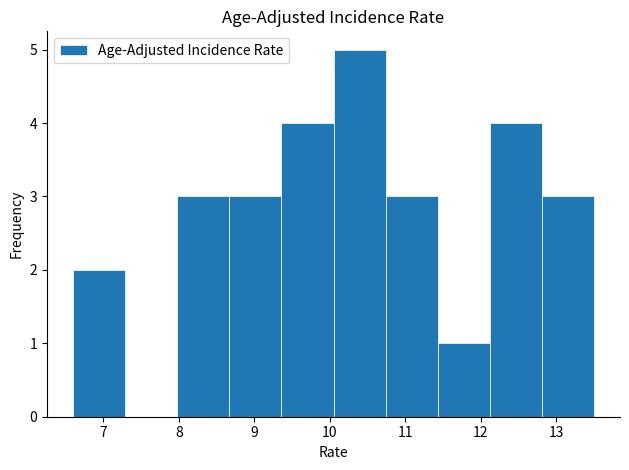

Reading left to right, transcribe this chart: for each bar, give the range it covers on the x-axis and its height. Neither the bar edges nor the heights are printed on the chart, so give them approximately, as read against the axes.

6.60 to 7.29: 2
7.29 to 7.98: 0
7.98 to 8.67: 3
8.67 to 9.36: 3
9.36 to 10.05: 4
10.05 to 10.74: 5
10.74 to 11.43: 3
11.43 to 12.12: 1
12.12 to 12.81: 4
12.81 to 13.50: 3